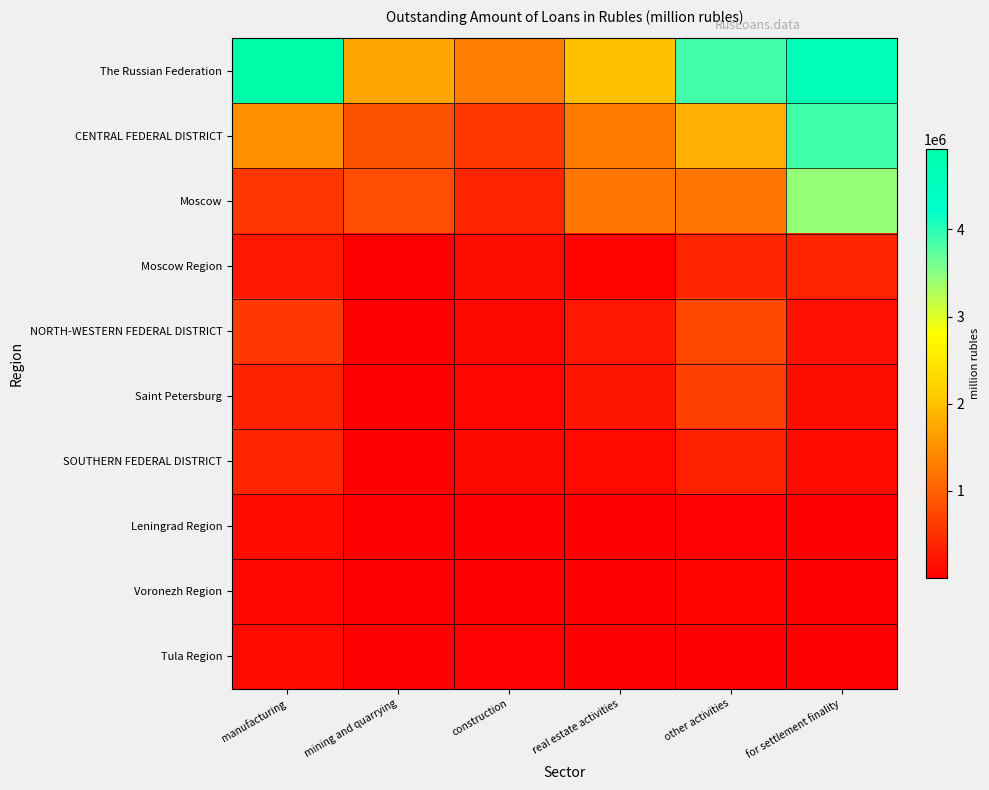

Rank the series by their maximum value, from highest to lowest.

The Russian Federation, CENTRAL FEDERAL DISTRICT, Moscow, NORTH-WESTERN FEDERAL DISTRICT, Saint Petersburg, Moscow Region, SOUTHERN FEDERAL DISTRICT, Leningrad Region, Tula Region, Voronezh Region